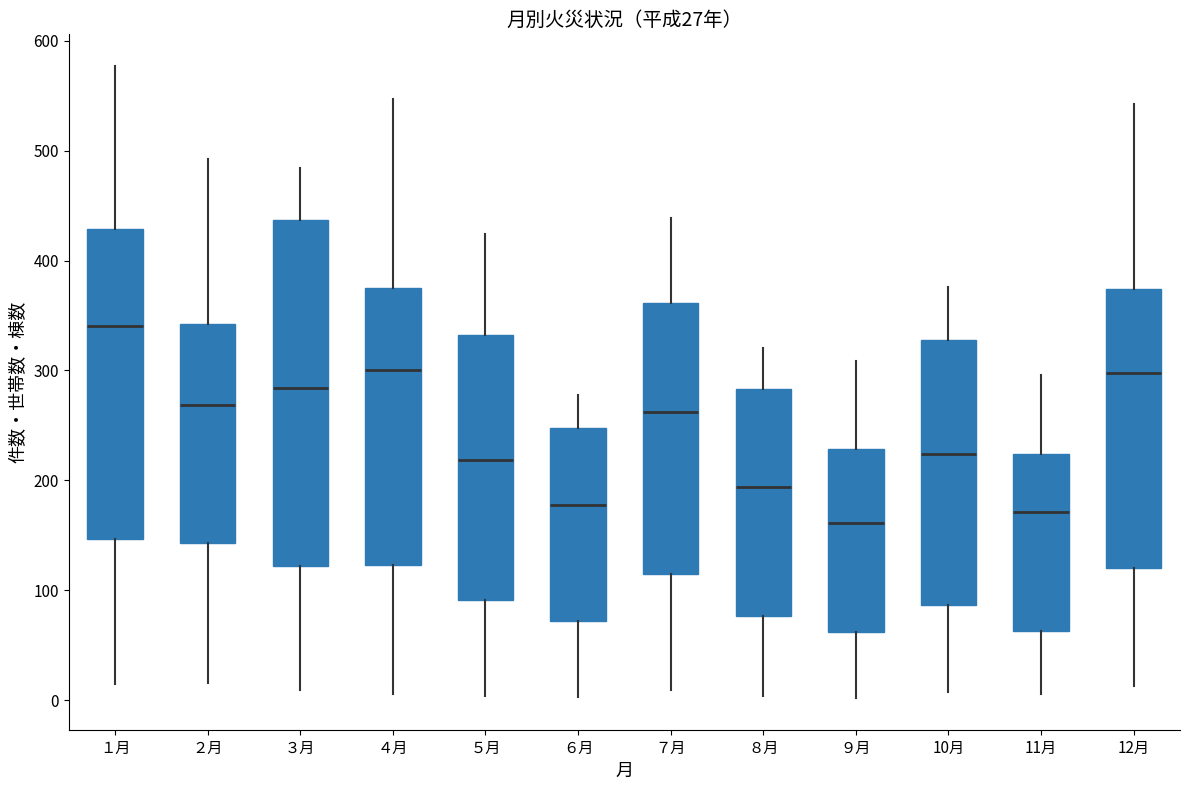

Which box's median line is the lowest?

９月